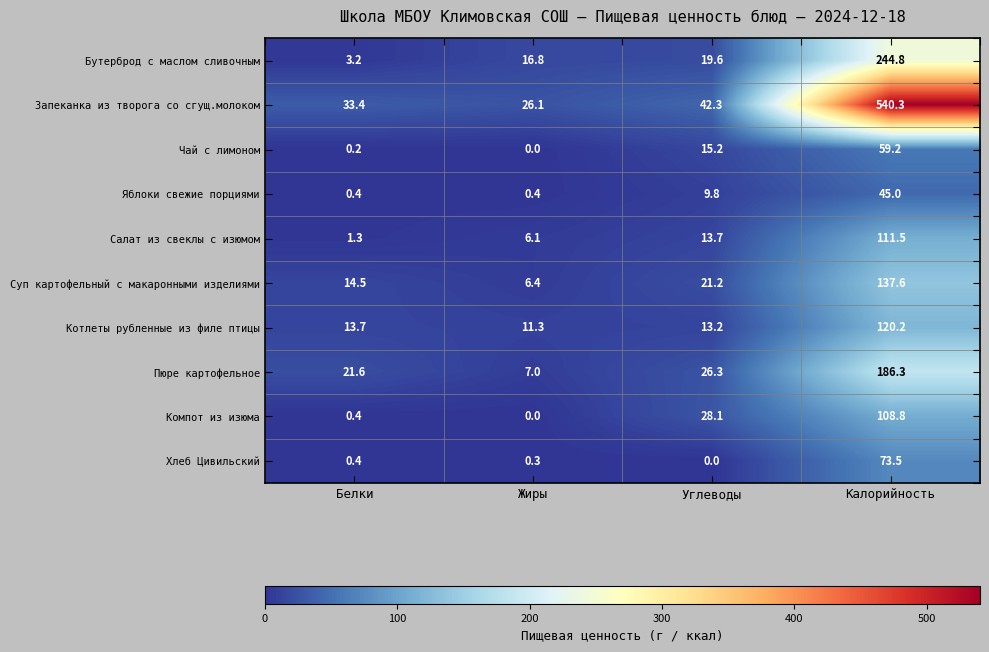

What is the total value across all series at Жиры?

74.4